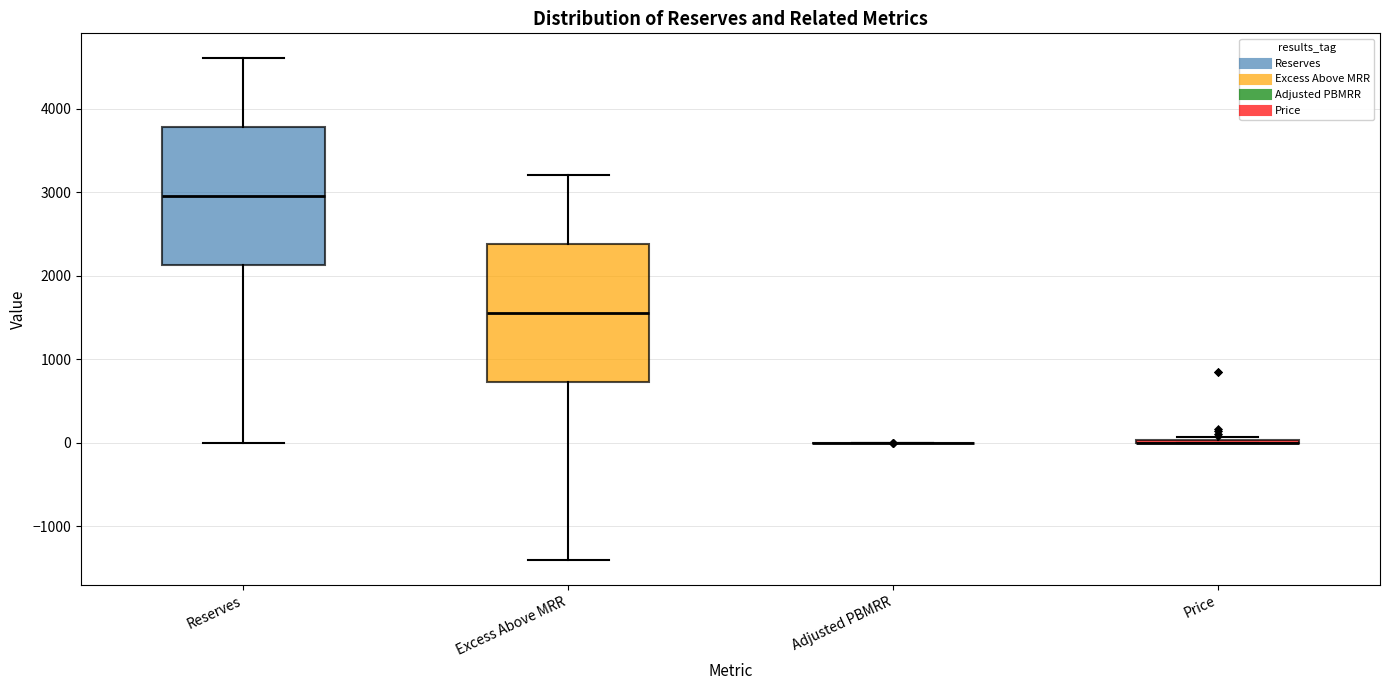

Reading left to right, read every box against the y-axis: the position of its median line, the range the box covers, and the ends of its whiskers. The values are not printed on the chart, so give them approximately, as read against the axis.

Reserves: median 3000, box 2100 to 3800, whiskers 0 to 4600
Excess Above MRR: median 1600, box 700 to 2400, whiskers -1400 to 3200
Adjusted PBMRR: box collapsed to a line at 0, whiskers 0 to 0
Price: box collapsed to a line at 0, whiskers 0 to 100